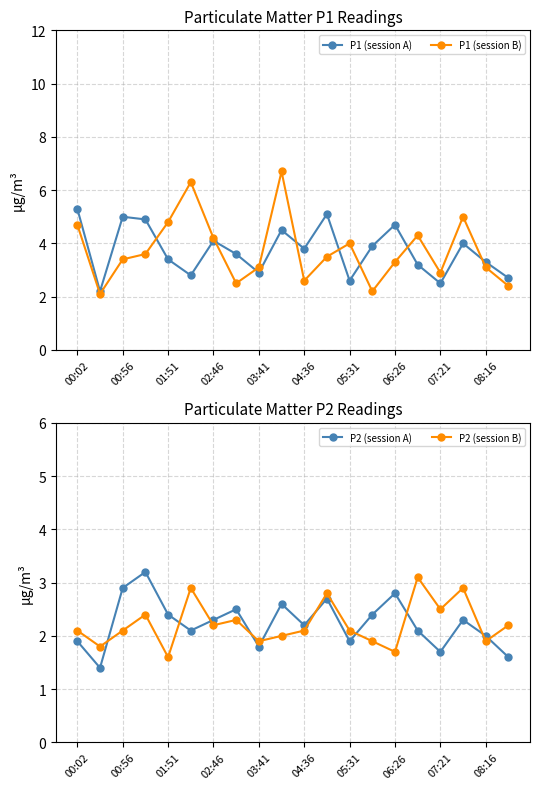

In P1 (session A), how many points are higher than both neighbors (excluding endpoints)?

6